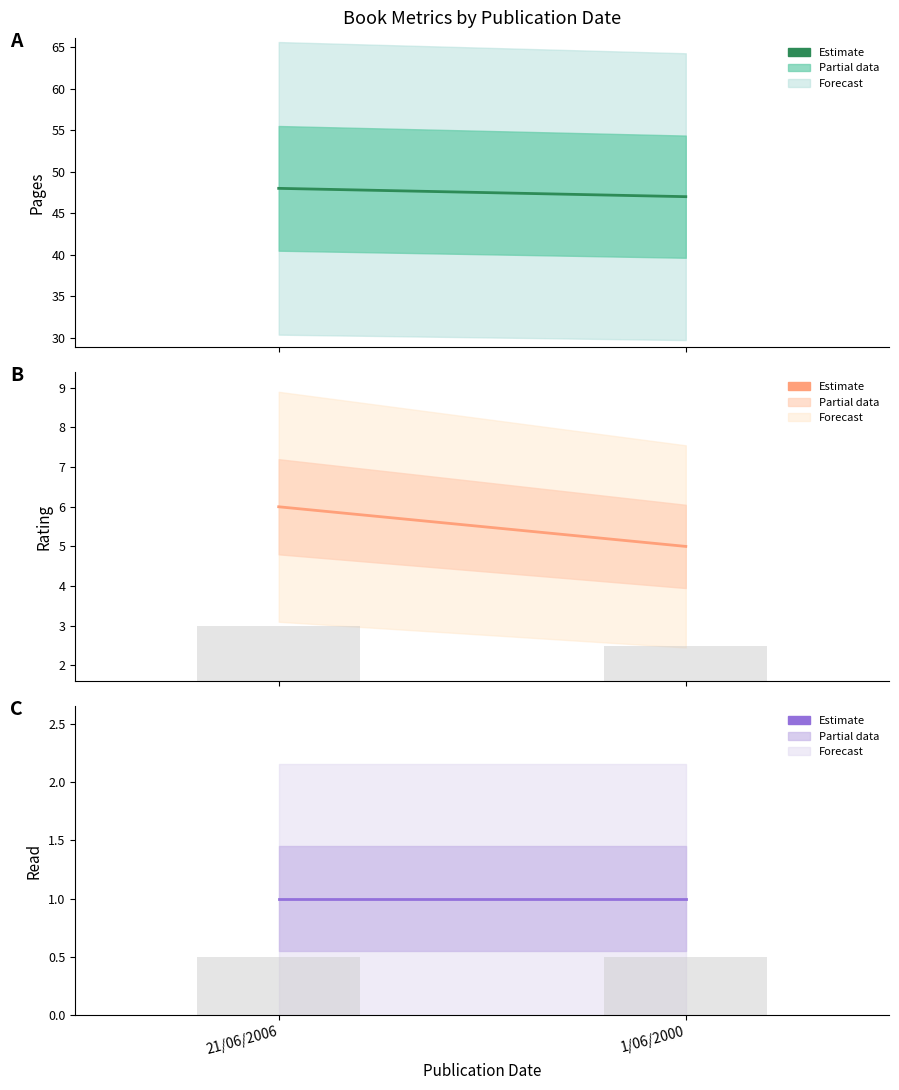

Does the chart contain any negative values?

No